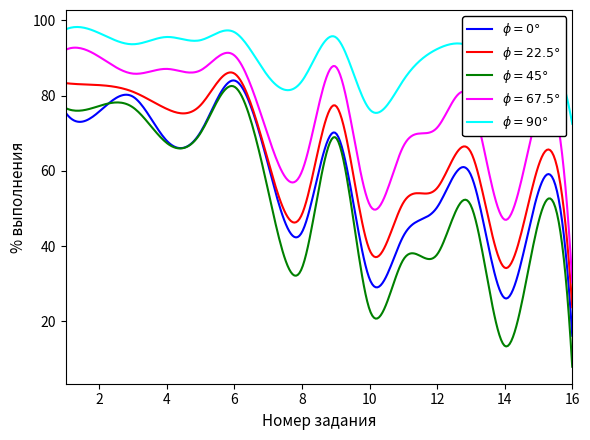

What is the smallest value displayed?

7.9